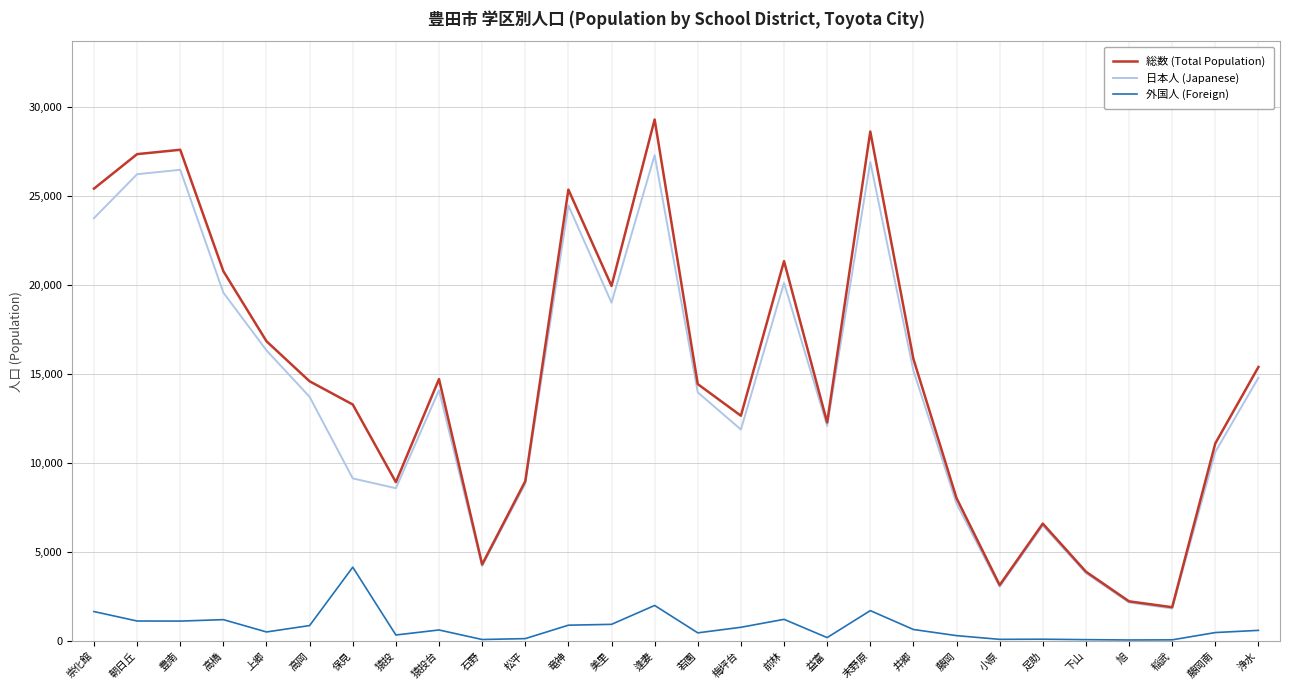

At which label is 外国人 (Foreign) closest to 2106?

逢妻